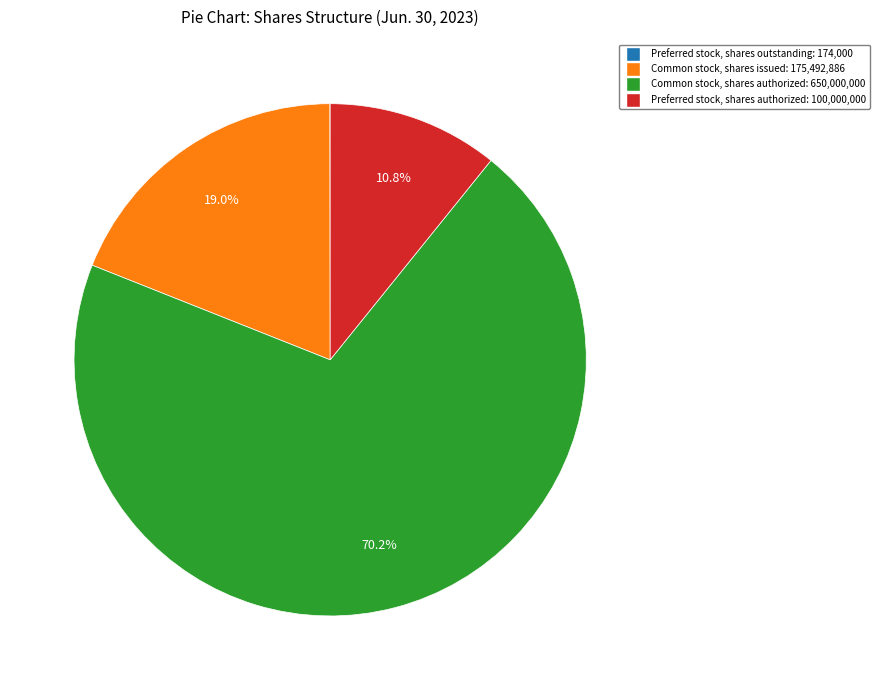

What portion of the pie excludes Common stock, shares authorized?

29.8%